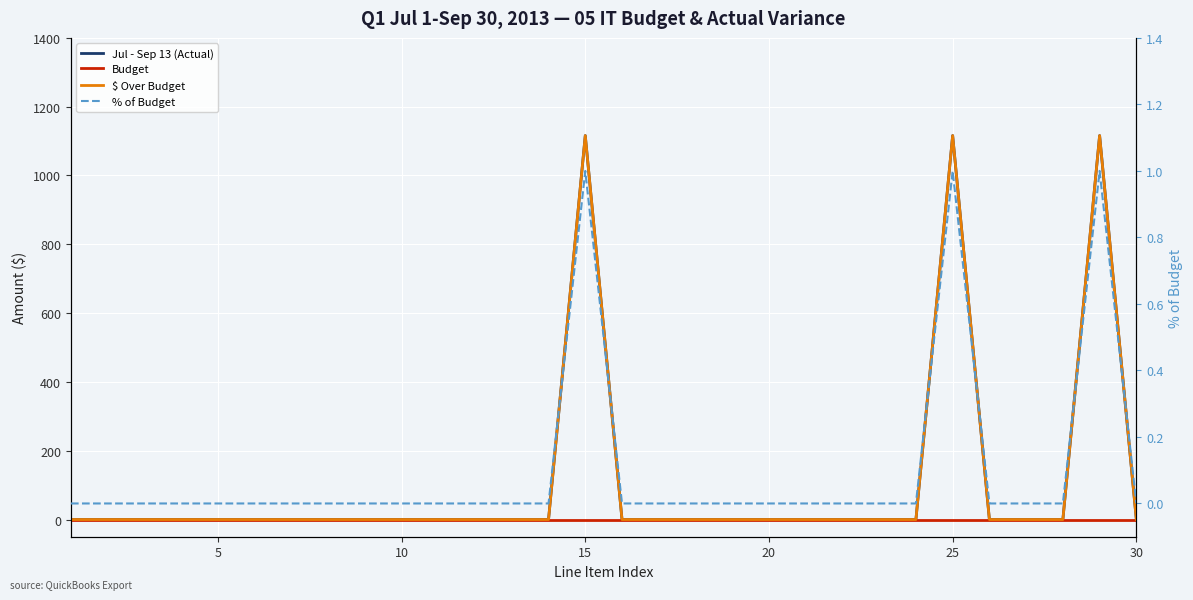

What are all the series names shown in the legend?

Jul - Sep 13 (Actual), Budget, $ Over Budget, % of Budget